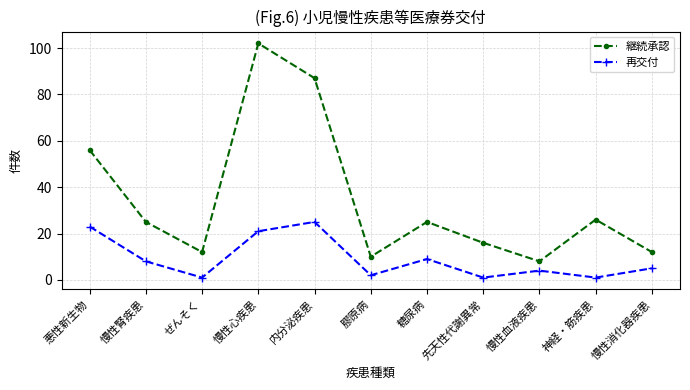

List the series in order of their overall mean, lowest first.

再交付, 継続承認